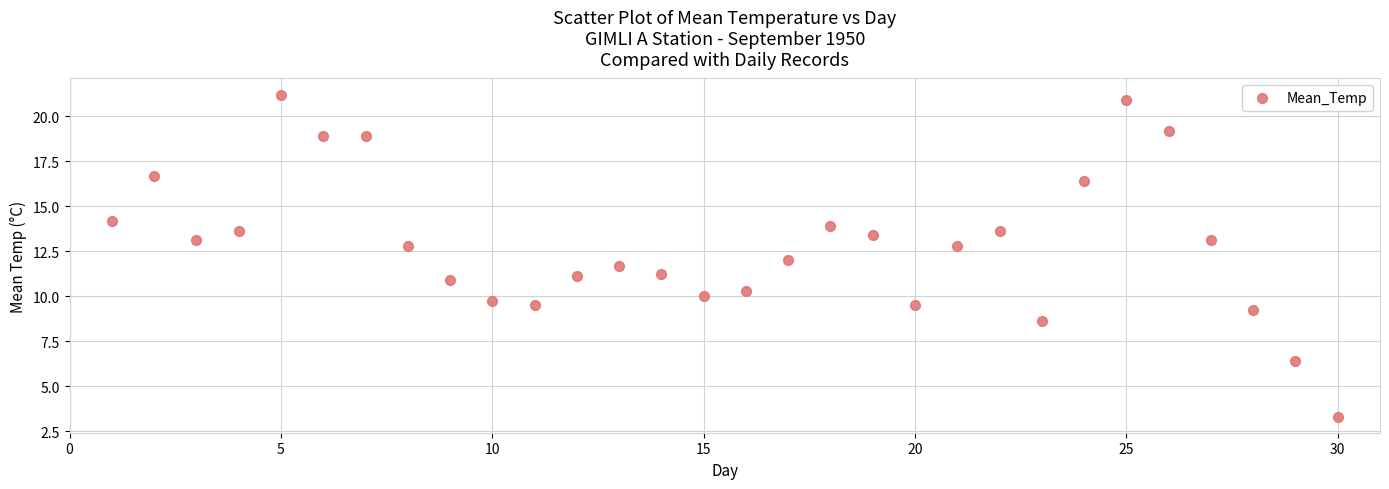

What is the range of X values (max minus min)?

29.0